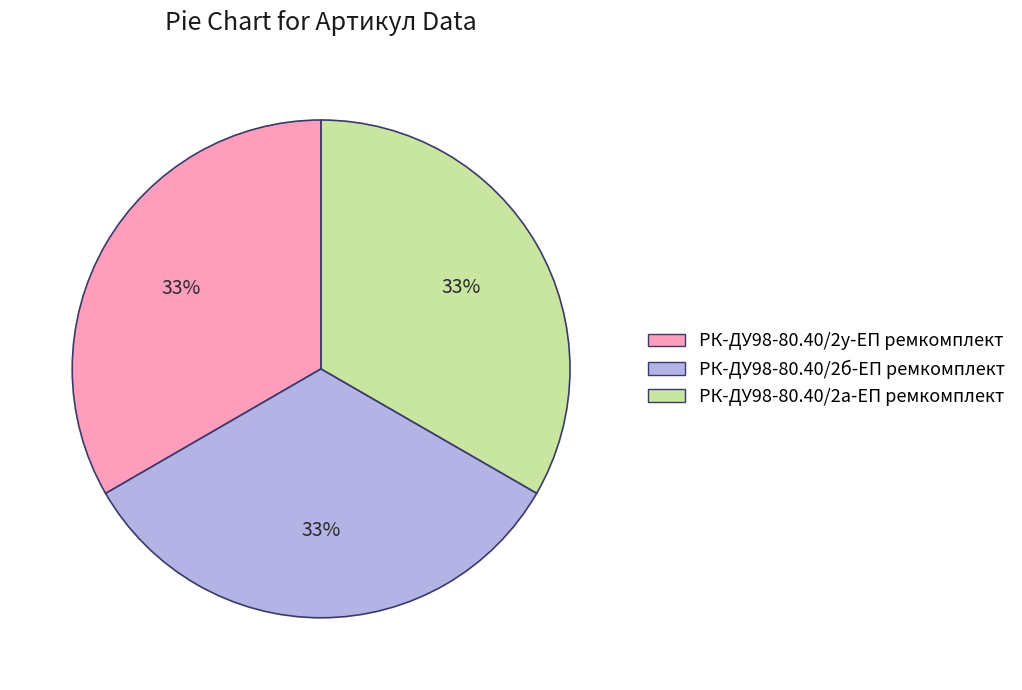

To the nearest percent, what is the combined percentage of РК-ДУ98-80.40/2а-ЕП ремкомплект and РК-ДУ98-80.40/2у-ЕП ремкомплект?

67%